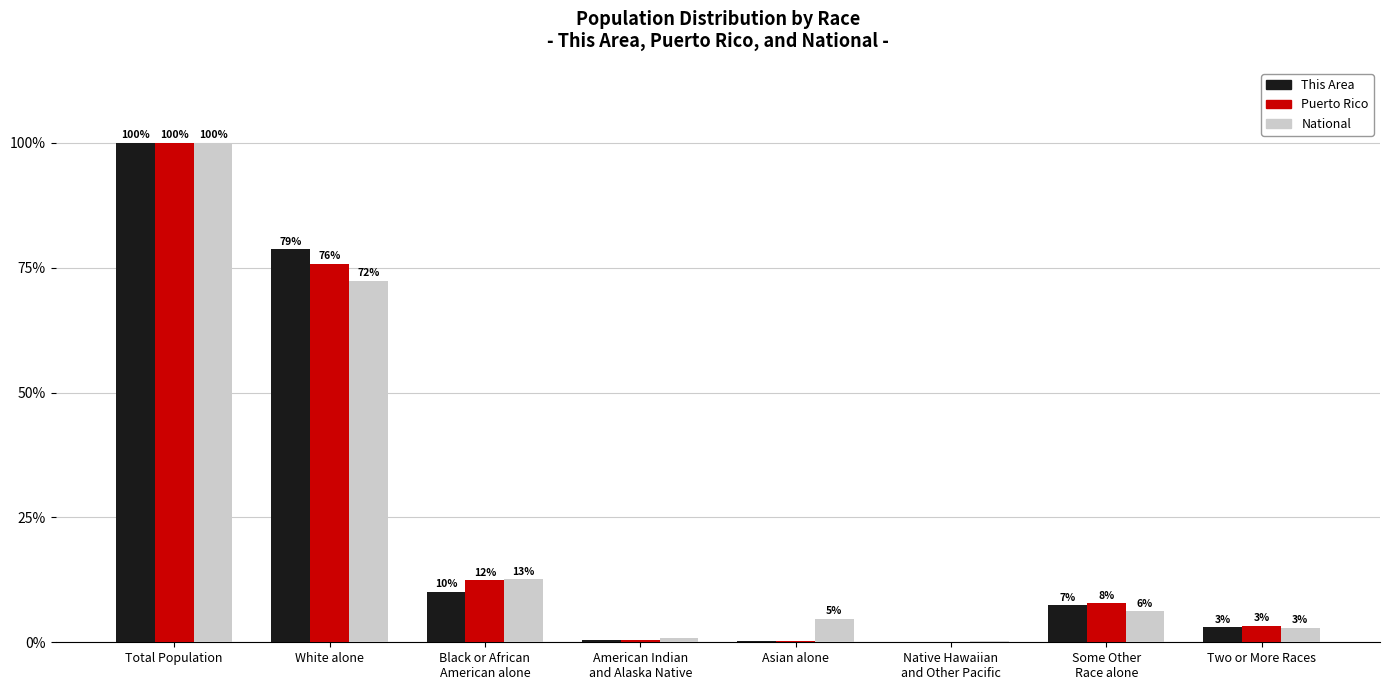

The value of National at Total Population is 171.5. True or false?

False